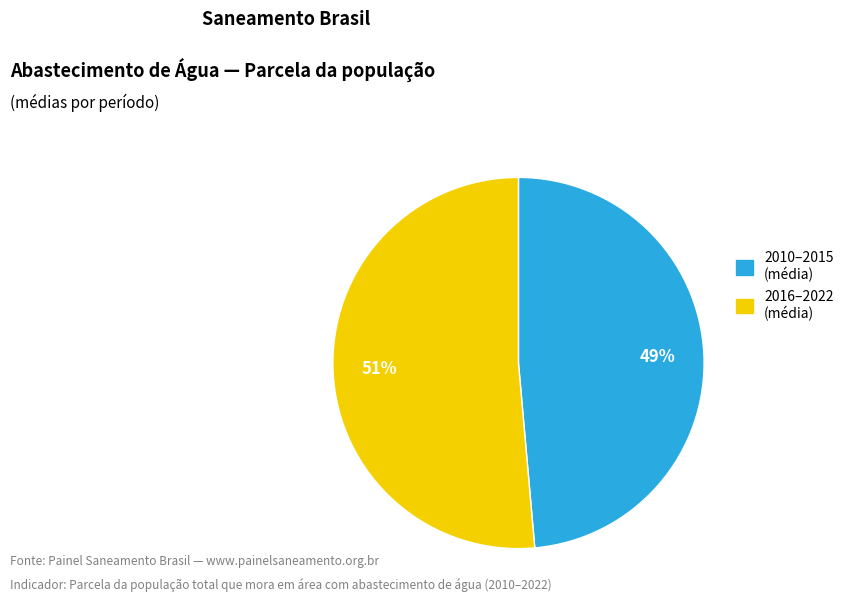

Rank the categories by value from highest to lowest.

2016–2022 (média), 2010–2015 (média)